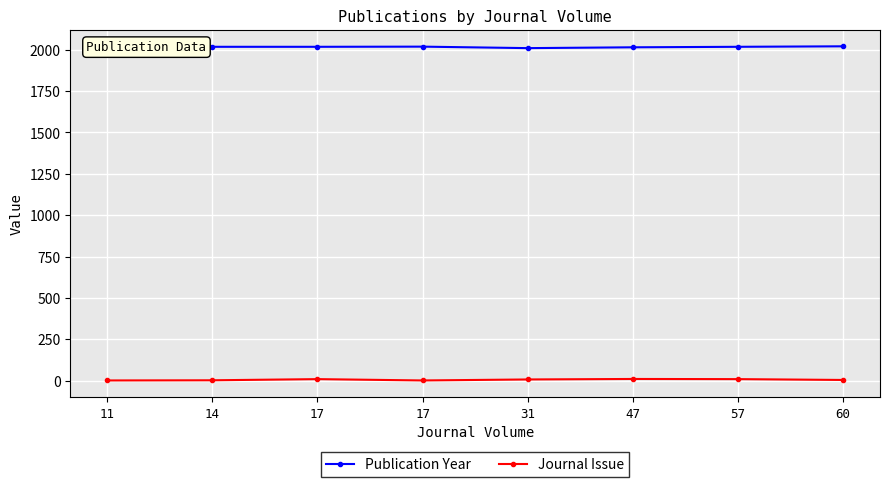

What is the difference between the maximum and minimum values in the Journal Issue series?

9